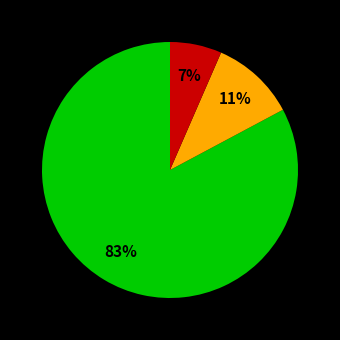

Is there any slice that represents more than half of the pie?

Yes